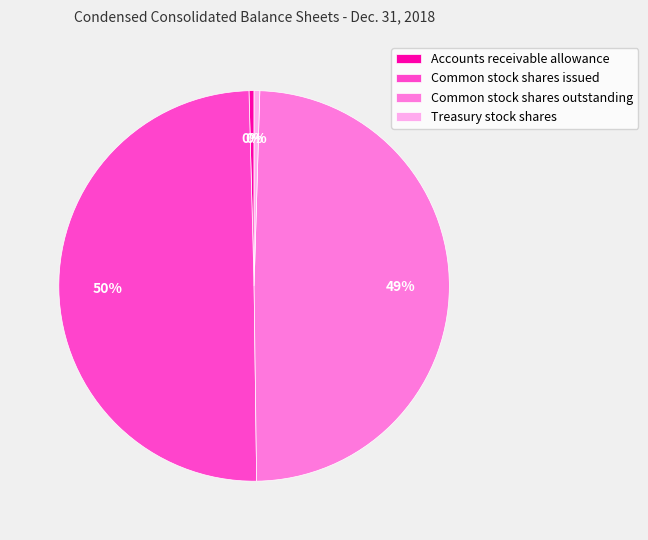

Is Common stock shares outstanding the majority of the pie?

No